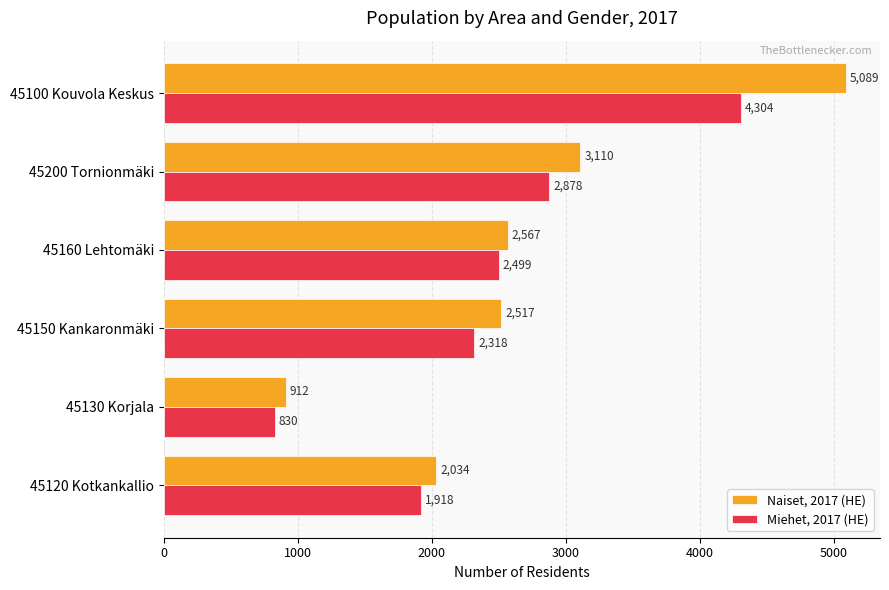

What is the average value of the Naiset, 2017 (HE) series?

2705